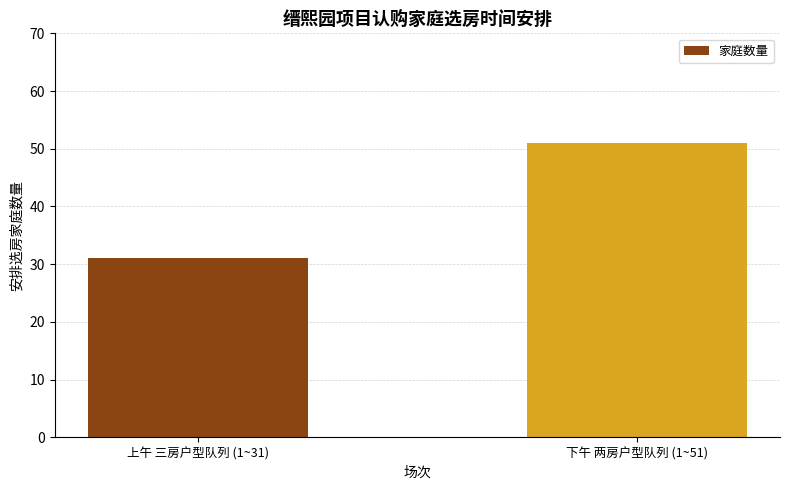

What is the difference between the values at 上午 三房户型队列 (1~31) and 下午 两房户型队列 (1~51)?

20